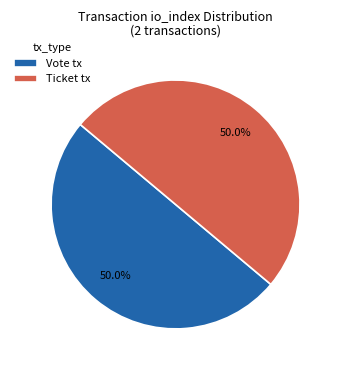

How many slices are in this pie chart?

2